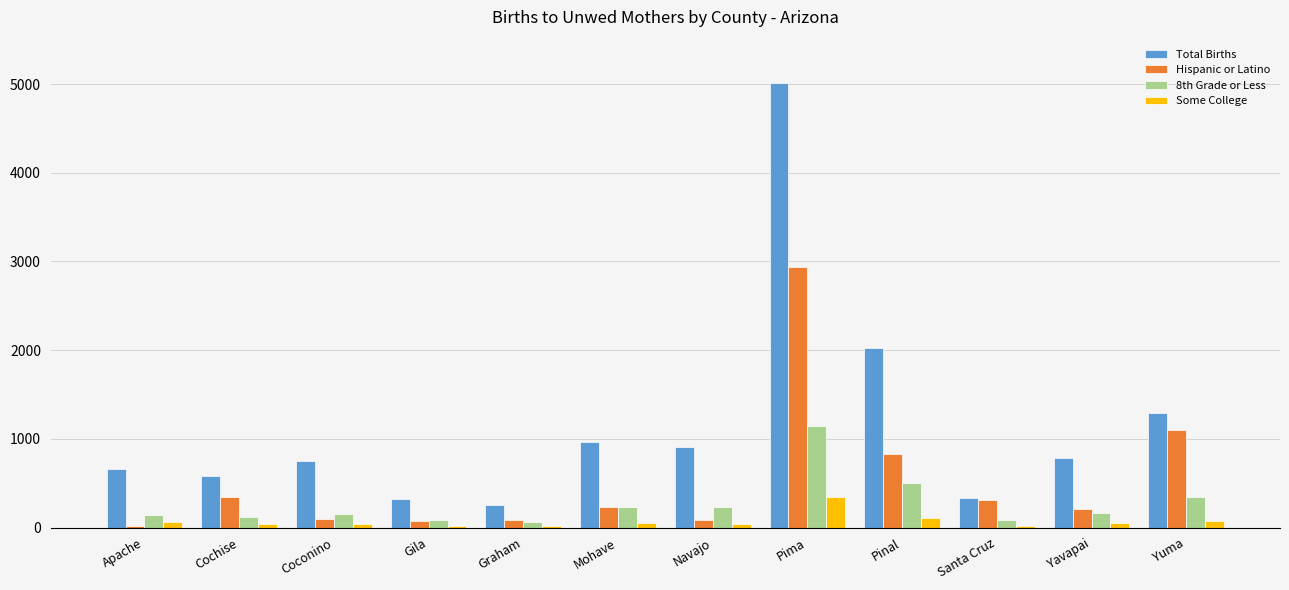

Are the bars horizontal?

No